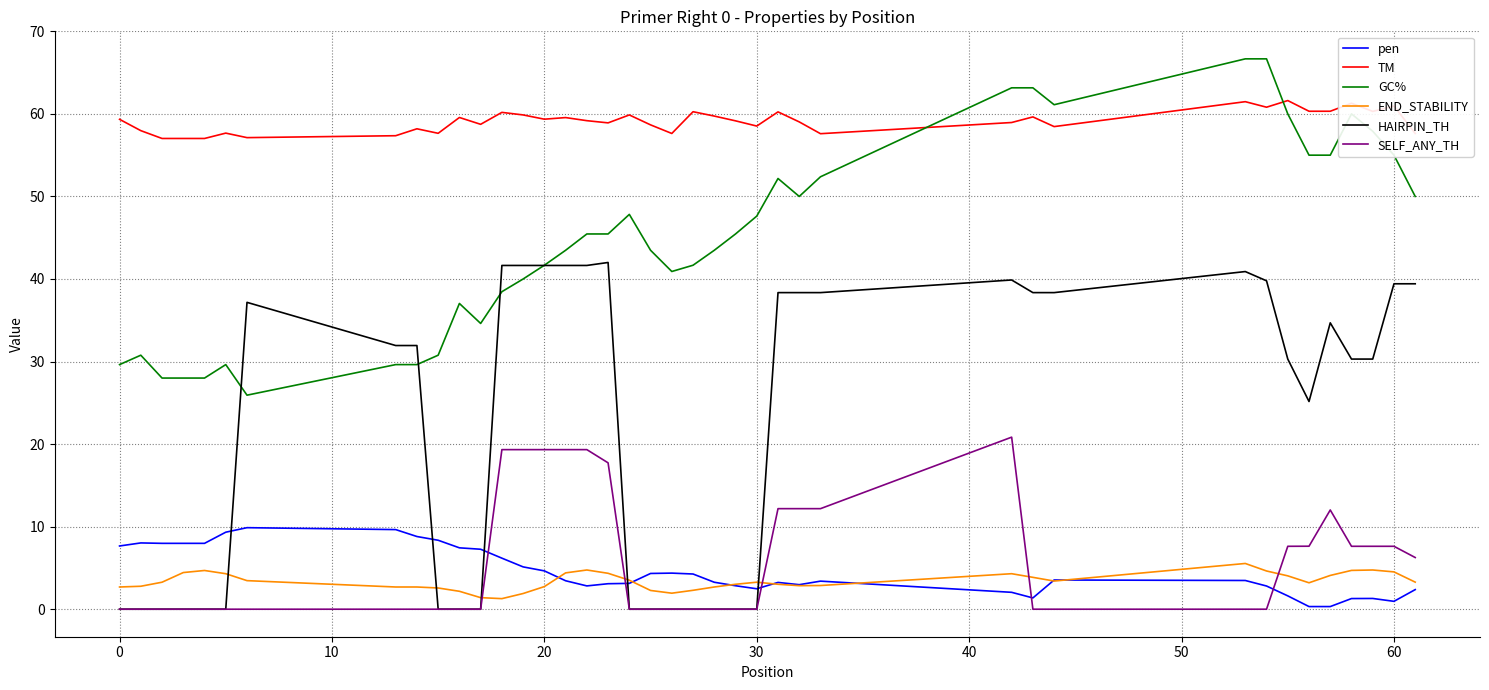

What is the maximum value for END_STABILITY?

5.5